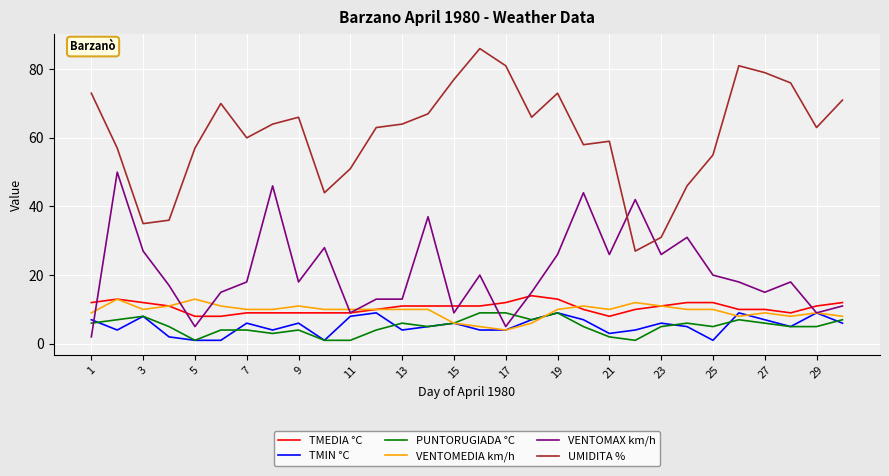

Does the chart have visible grid lines?

Yes